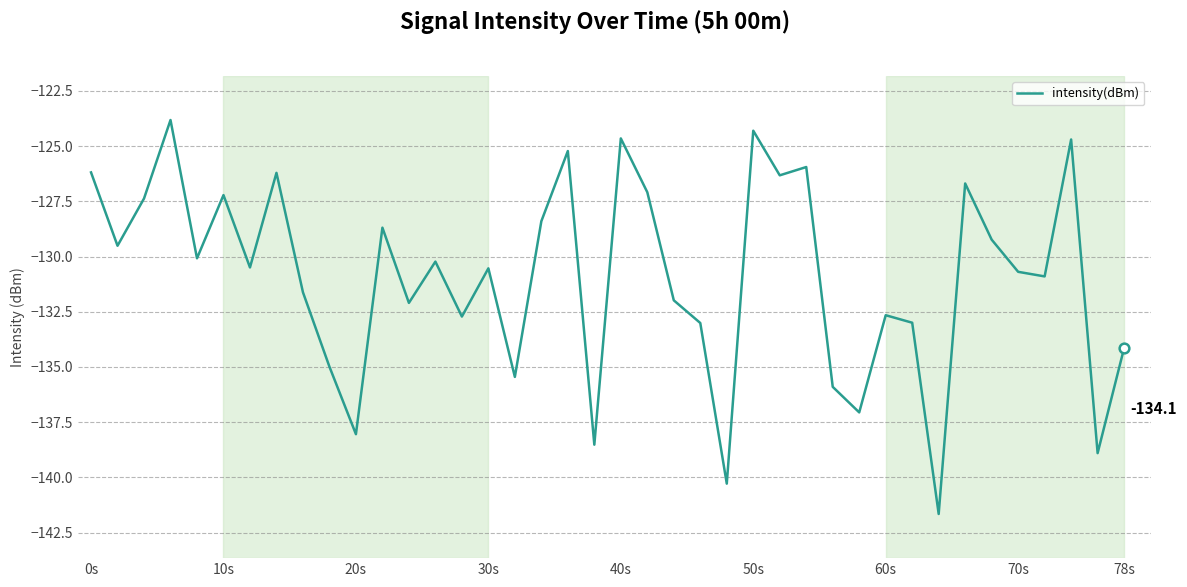

True or false: the data has more than 0 interior local peaks.

True